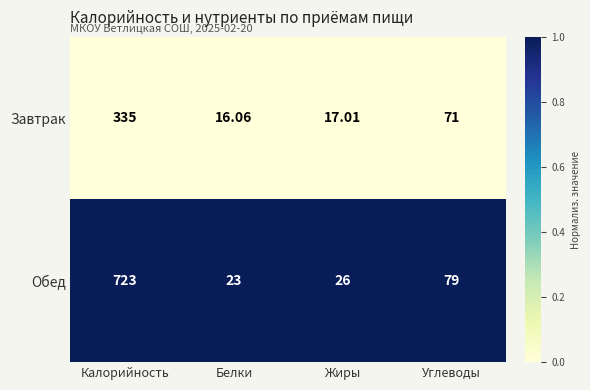

Between Белки and Жиры, which series saw the biggest shift?

Обед